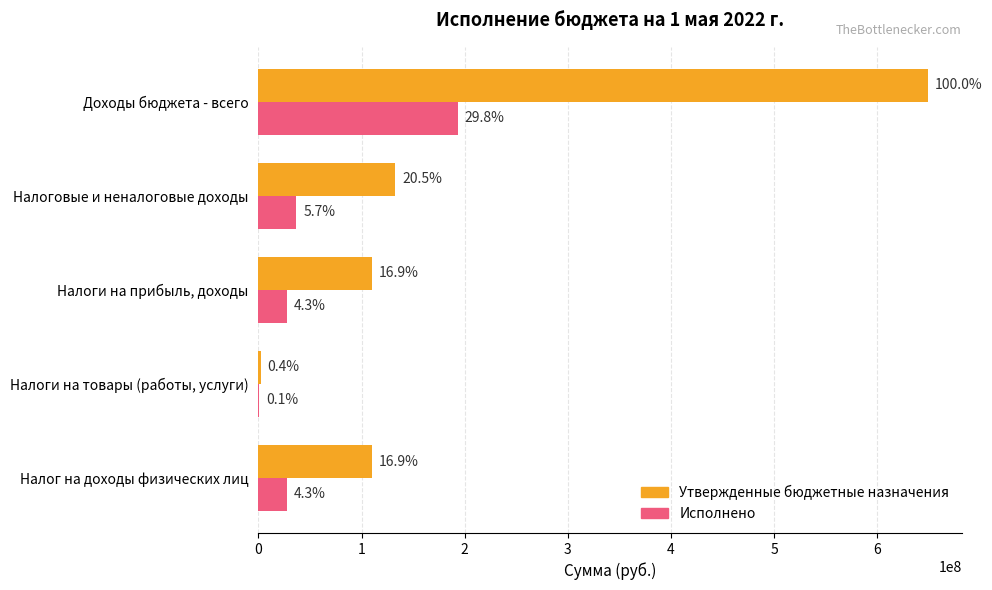

What is the value of the Исполнено bar at the 2nd from the left?

36916143.5